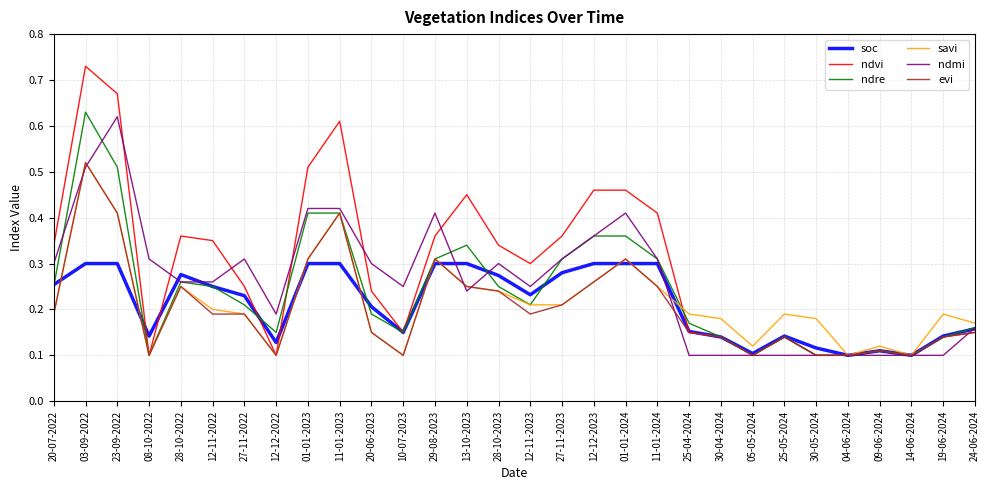

What are all the series names shown in the legend?

soc, ndvi, ndre, savi, ndmi, evi